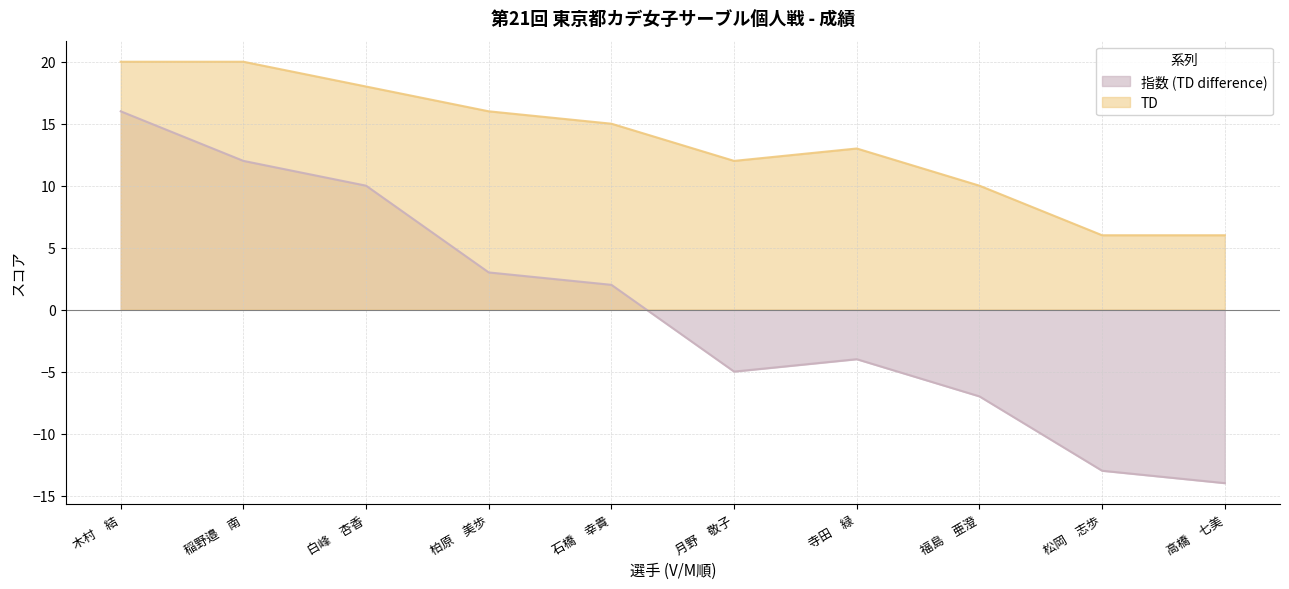

Which series has the largest range (max minus min)?

指数 (TD difference)